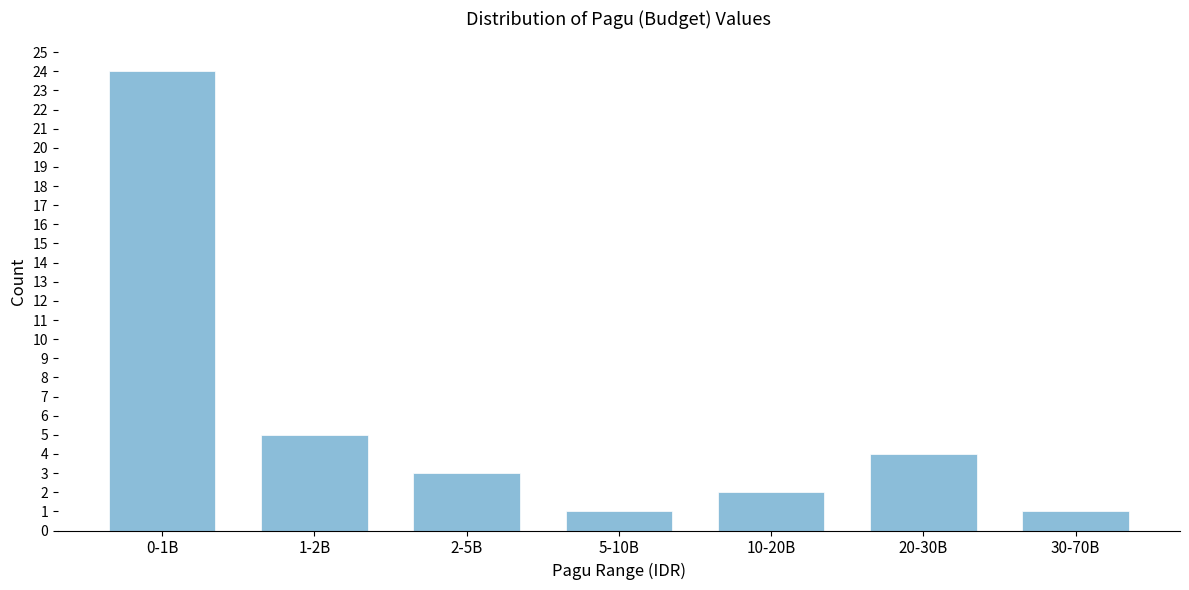

Reading left to right, what are all the values shown in this chart?

0-1B=24	1-2B=5	2-5B=3	5-10B=1	10-20B=2	20-30B=4	30-70B=1